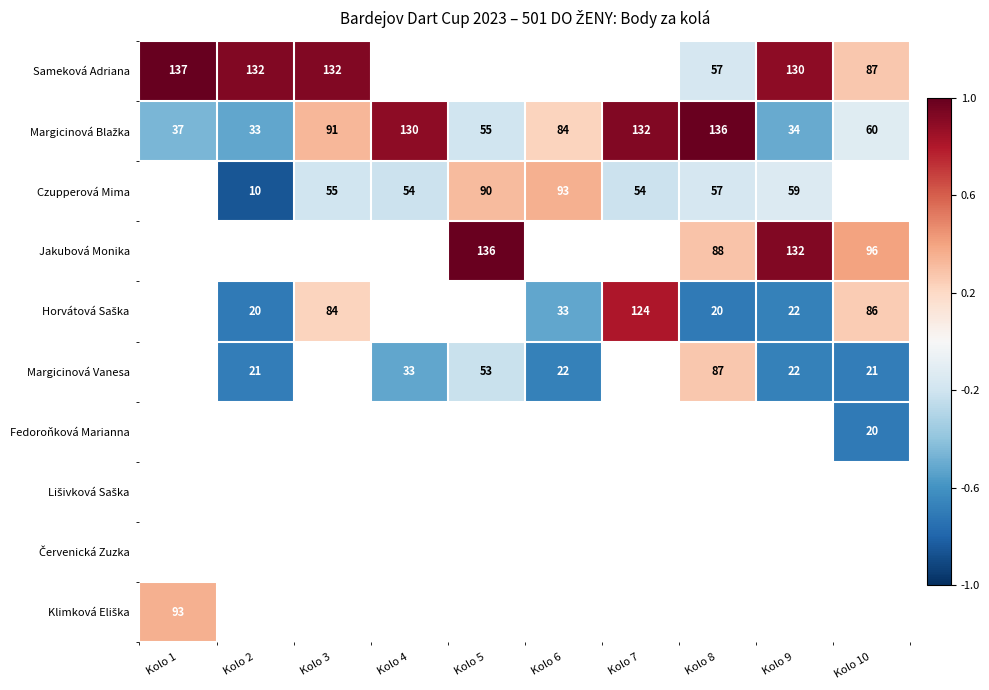

The value of Czupperová Mima at Kolo 6 is 150. True or false?

False